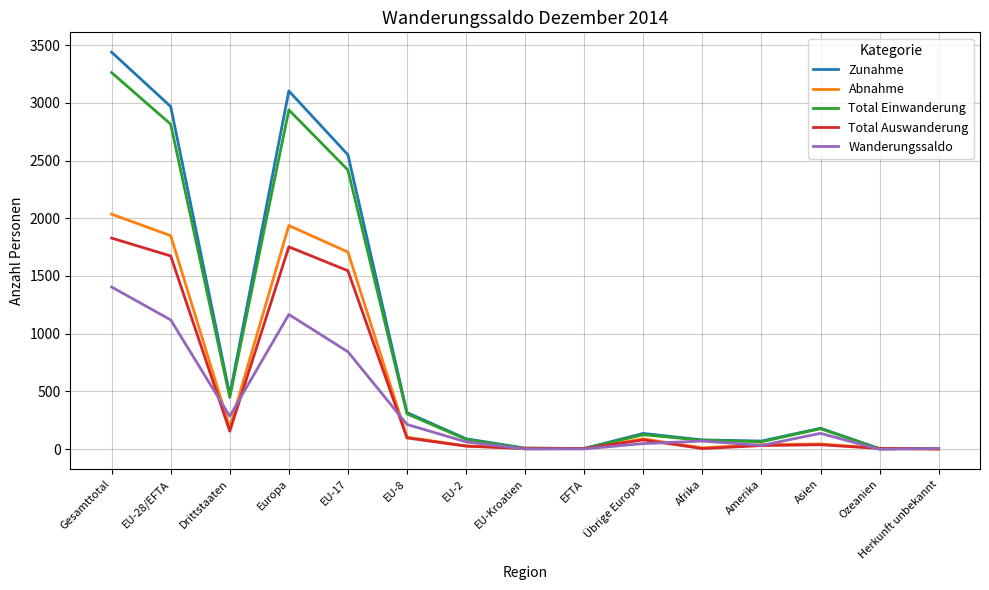

Where is the first local minimum for Abnahme?

Drittstaaten